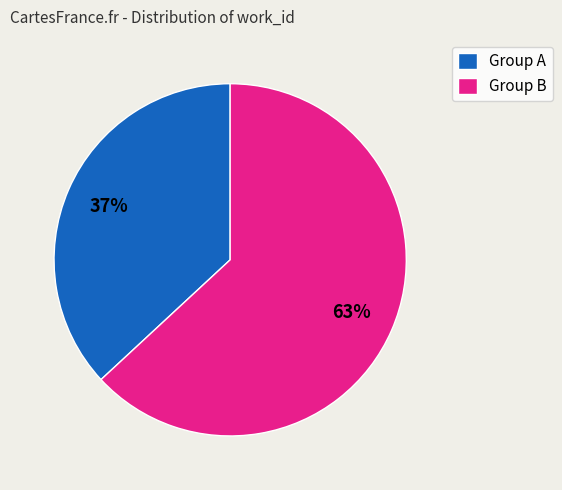

To the nearest percent, what percentage of the pie is Group A?

37%